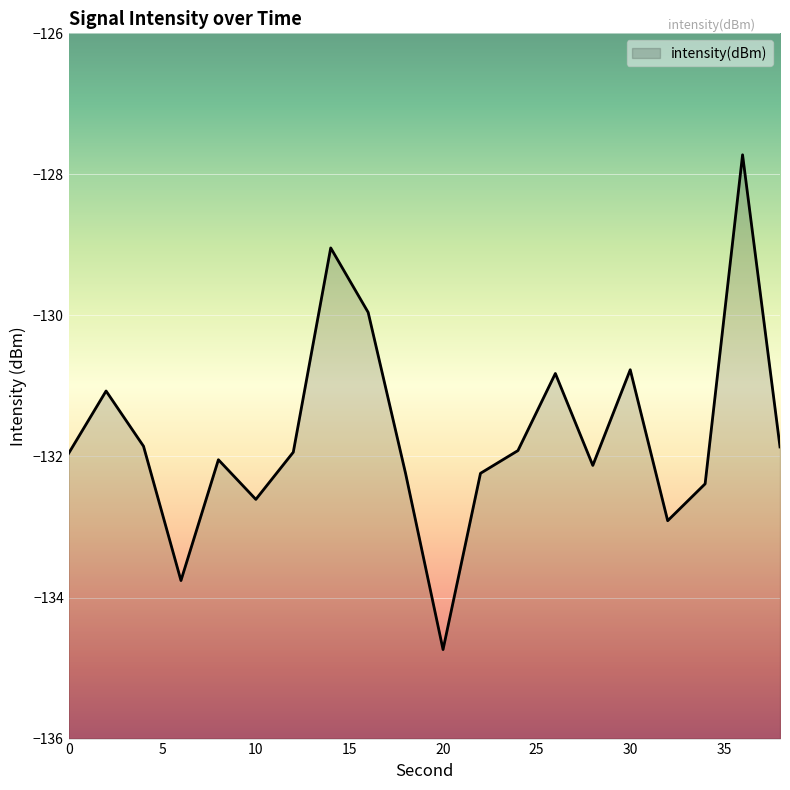

What is the difference between the values at 28 and 18?

0.1